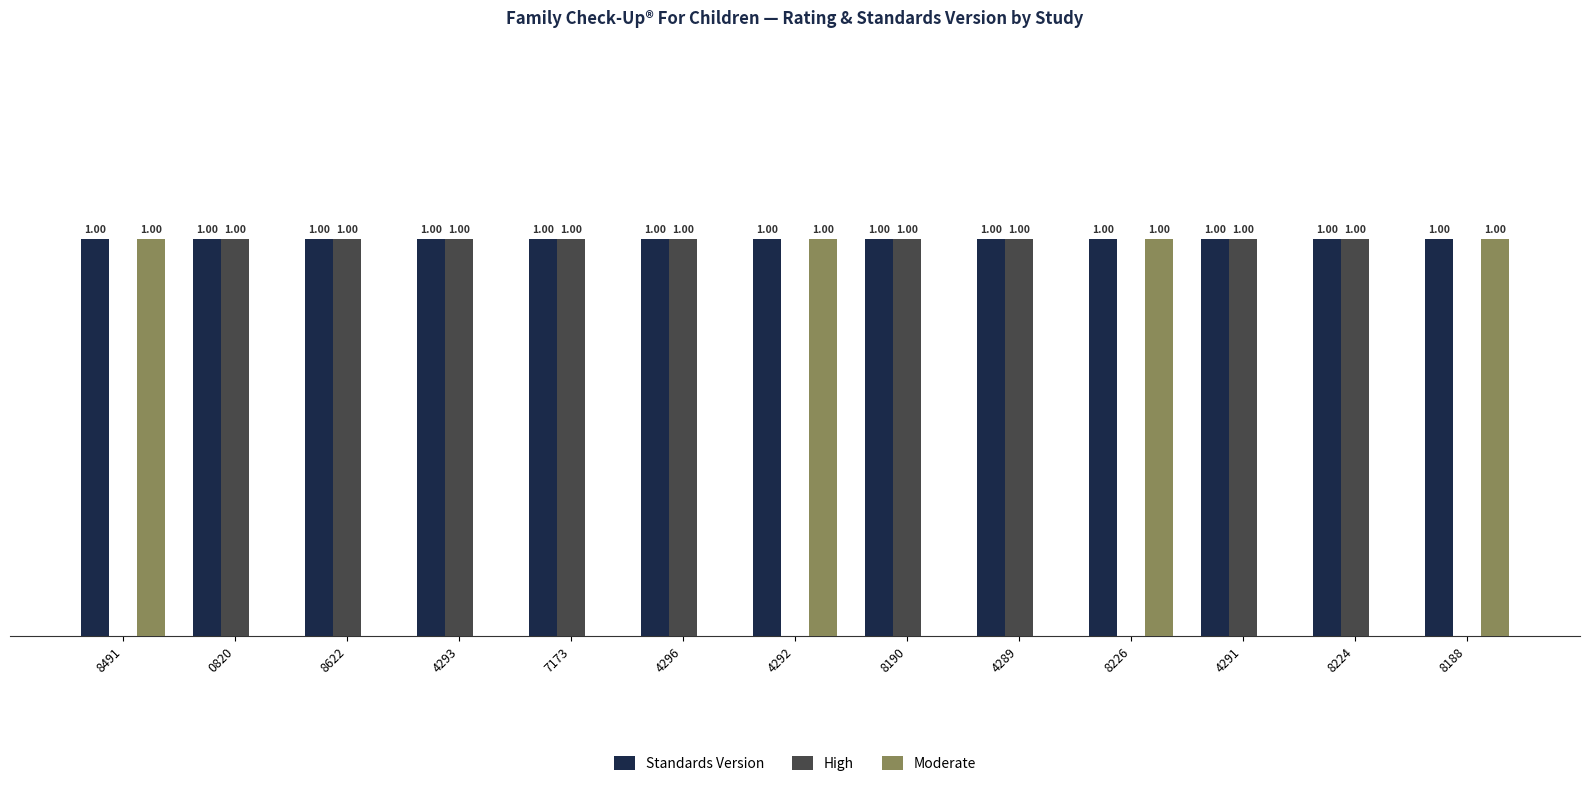

Which series has the largest total across all categories?

Standards Version